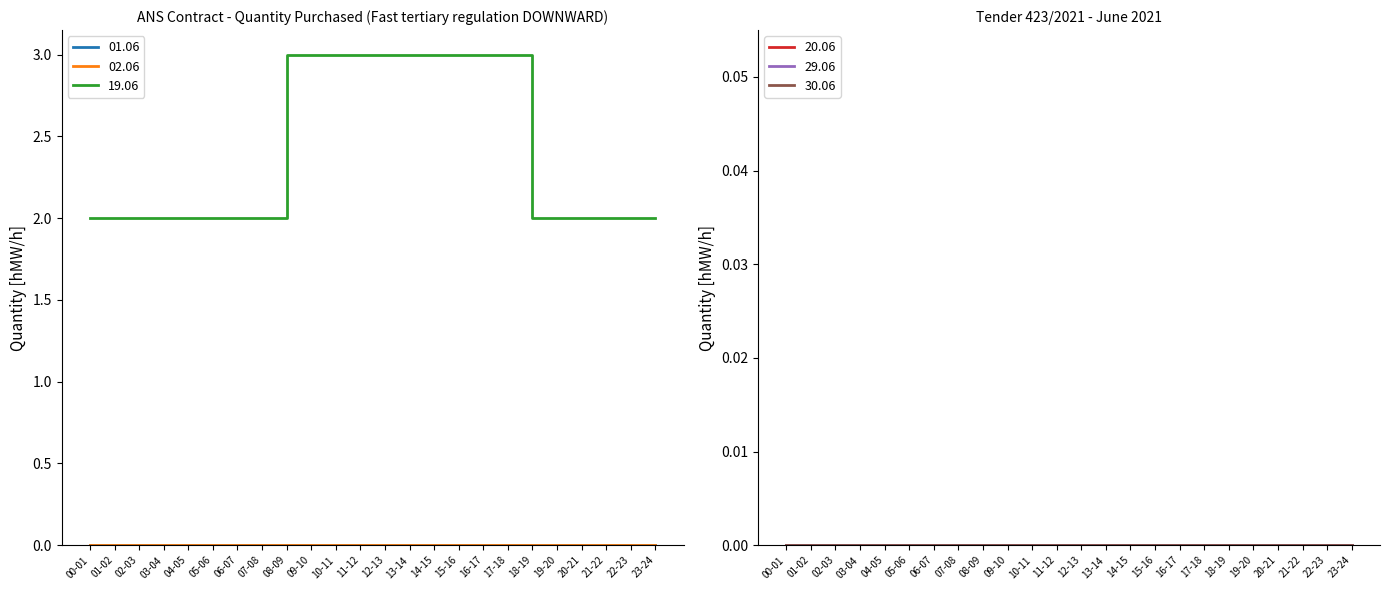

Reading left to right, transcribe all the data shown in this chart.

01.06: 00-01=0	01-02=0	02-03=0	03-04=0	04-05=0	05-06=0	06-07=0	07-08=0	08-09=0	09-10=0	10-11=0	11-12=0	12-13=0	13-14=0	14-15=0	15-16=0	16-17=0	17-18=0	18-19=0	19-20=0	20-21=0	21-22=0	22-23=0	23-24=0
02.06: 00-01=0	01-02=0	02-03=0	03-04=0	04-05=0	05-06=0	06-07=0	07-08=0	08-09=0	09-10=0	10-11=0	11-12=0	12-13=0	13-14=0	14-15=0	15-16=0	16-17=0	17-18=0	18-19=0	19-20=0	20-21=0	21-22=0	22-23=0	23-24=0
19.06: 00-01=2	01-02=2	02-03=2	03-04=2	04-05=2	05-06=2	06-07=2	07-08=2	08-09=3	09-10=3	10-11=3	11-12=3	12-13=3	13-14=3	14-15=3	15-16=3	16-17=3	17-18=3	18-19=2	19-20=2	20-21=2	21-22=2	22-23=2	23-24=2
20.06: 00-01=0	01-02=0	02-03=0	03-04=0	04-05=0	05-06=0	06-07=0	07-08=0	08-09=0	09-10=0	10-11=0	11-12=0	12-13=0	13-14=0	14-15=0	15-16=0	16-17=0	17-18=0	18-19=0	19-20=0	20-21=0	21-22=0	22-23=0	23-24=0
29.06: 00-01=0	01-02=0	02-03=0	03-04=0	04-05=0	05-06=0	06-07=0	07-08=0	08-09=0	09-10=0	10-11=0	11-12=0	12-13=0	13-14=0	14-15=0	15-16=0	16-17=0	17-18=0	18-19=0	19-20=0	20-21=0	21-22=0	22-23=0	23-24=0
30.06: 00-01=0	01-02=0	02-03=0	03-04=0	04-05=0	05-06=0	06-07=0	07-08=0	08-09=0	09-10=0	10-11=0	11-12=0	12-13=0	13-14=0	14-15=0	15-16=0	16-17=0	17-18=0	18-19=0	19-20=0	20-21=0	21-22=0	22-23=0	23-24=0